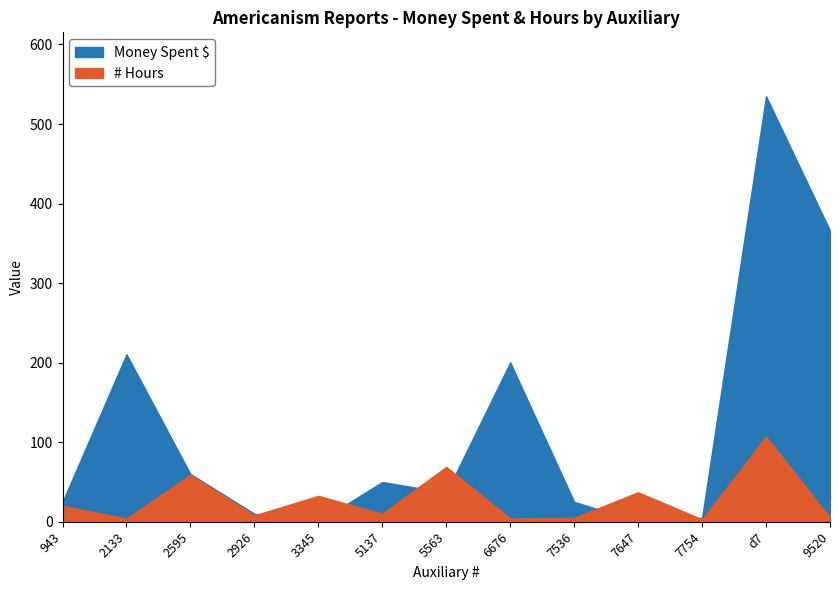

Where do Money Spent $ and # Hours first cross each other?

2926 and 3345